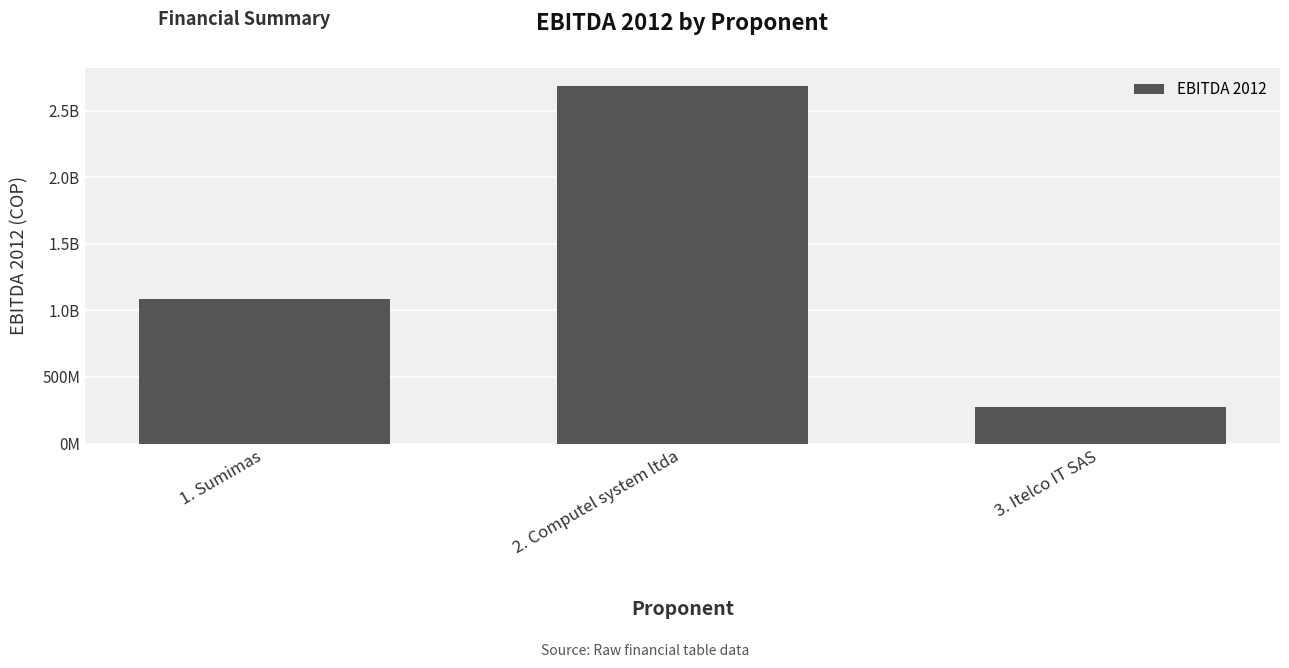

Does the chart contain any negative values?

No